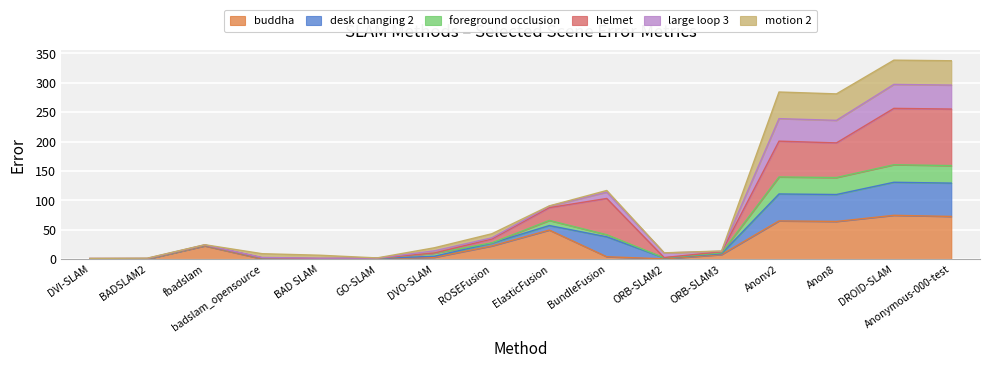

Where is the first local maximum for foreground occlusion?

fbadslam